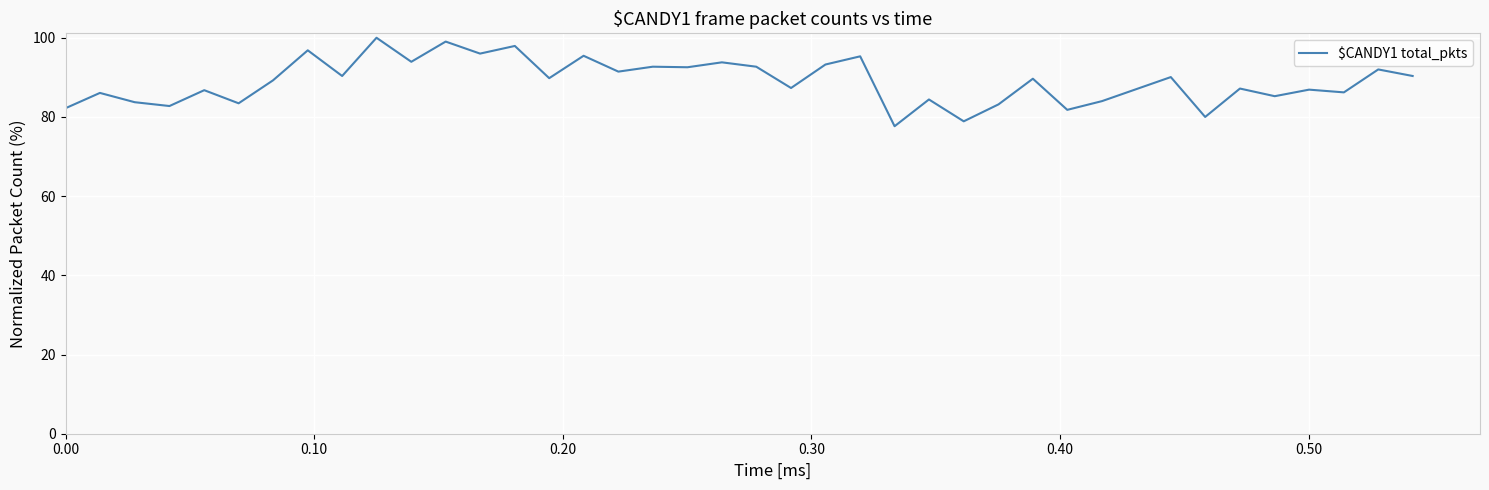

How many lines are shown in the chart?

1